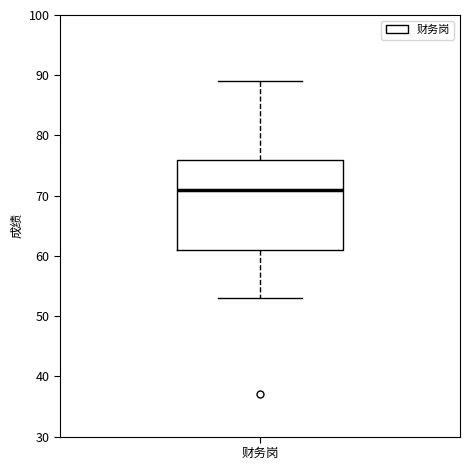

Transcribe this box plot: give where the median line is, the range the box spans, and where the two whiskers end, as read against the y-axis. The values are not printed on the chart, so give them approximately, as read against the axis.

median 71, box 61 to 76, whiskers 53 to 89